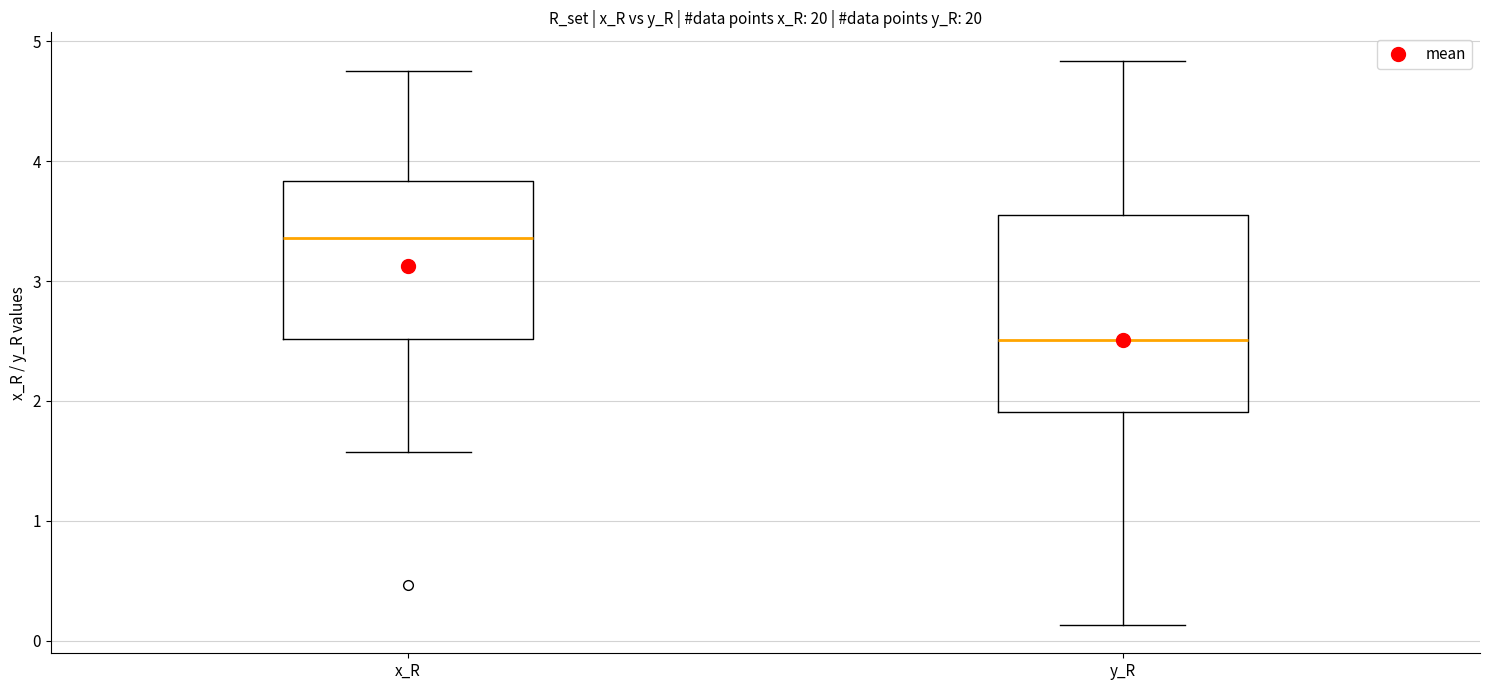

Reading left to right, transcribe this box plot: for each box, give where its median line is, the range the box spans, and where its two whiskers end, as read against the y-axis. The values are not printed on the chart, so give them approximately, as read against the axis.

x_R: median 3.4, box 2.5 to 3.8, whiskers 1.6 to 4.8
y_R: median 2.5, box 1.9 to 3.6, whiskers 0.1 to 4.8